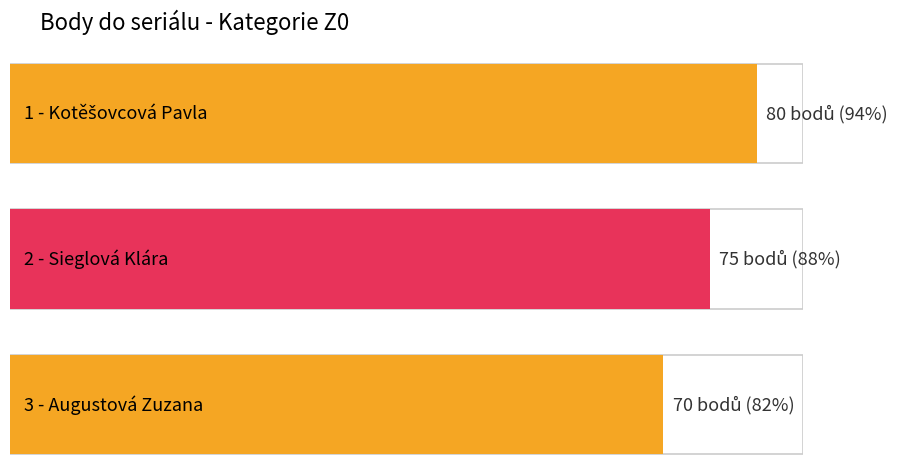

What is the label of the 3rd bar from the right?

1 - Kotěšovcová Pavla